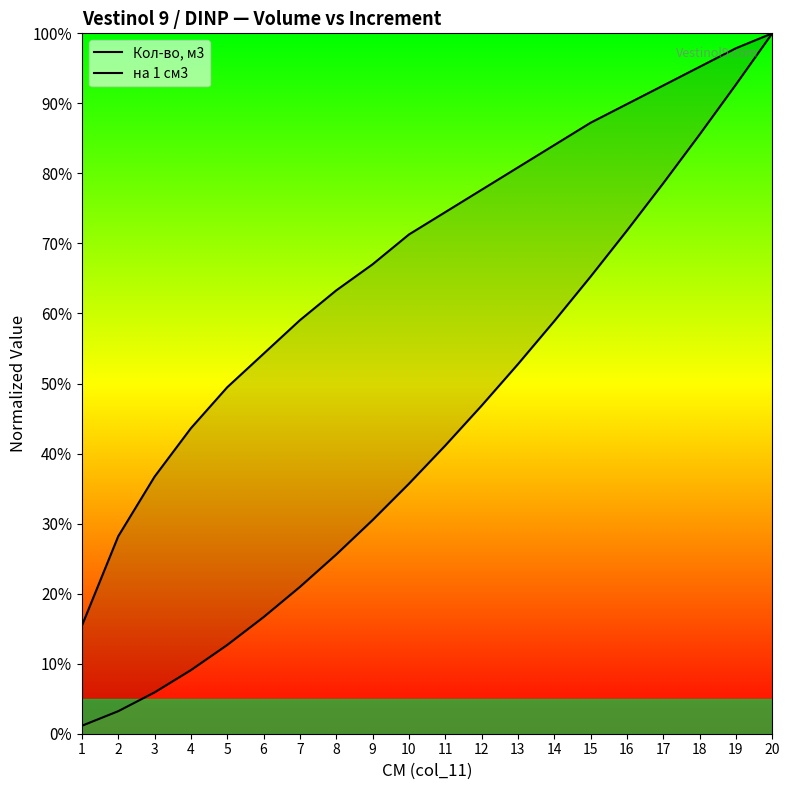

What is the approximate value of на 1 см3 at 11?

0.7